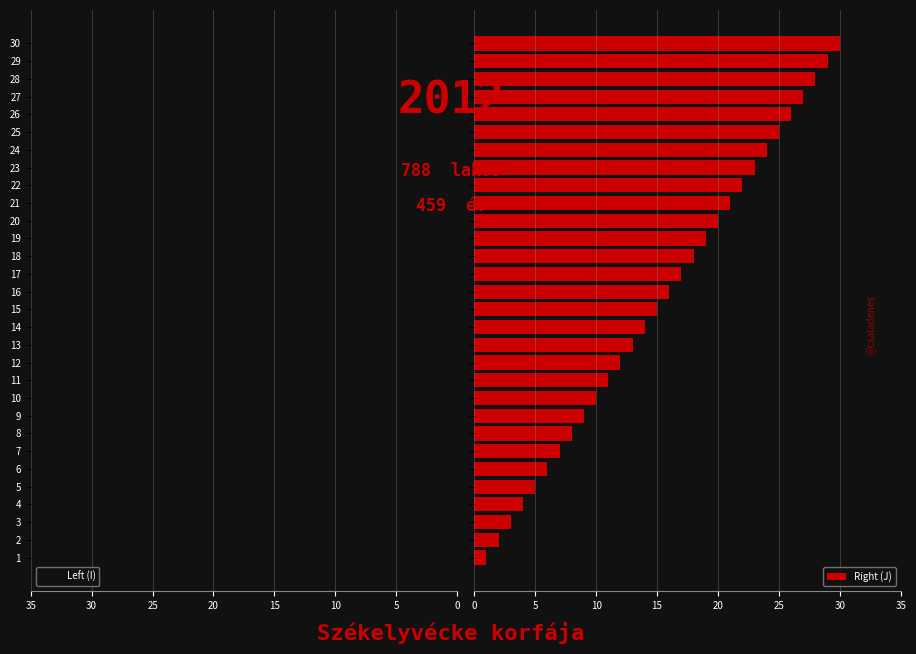

Is it true that Left (I) equals 8 at 5?

False